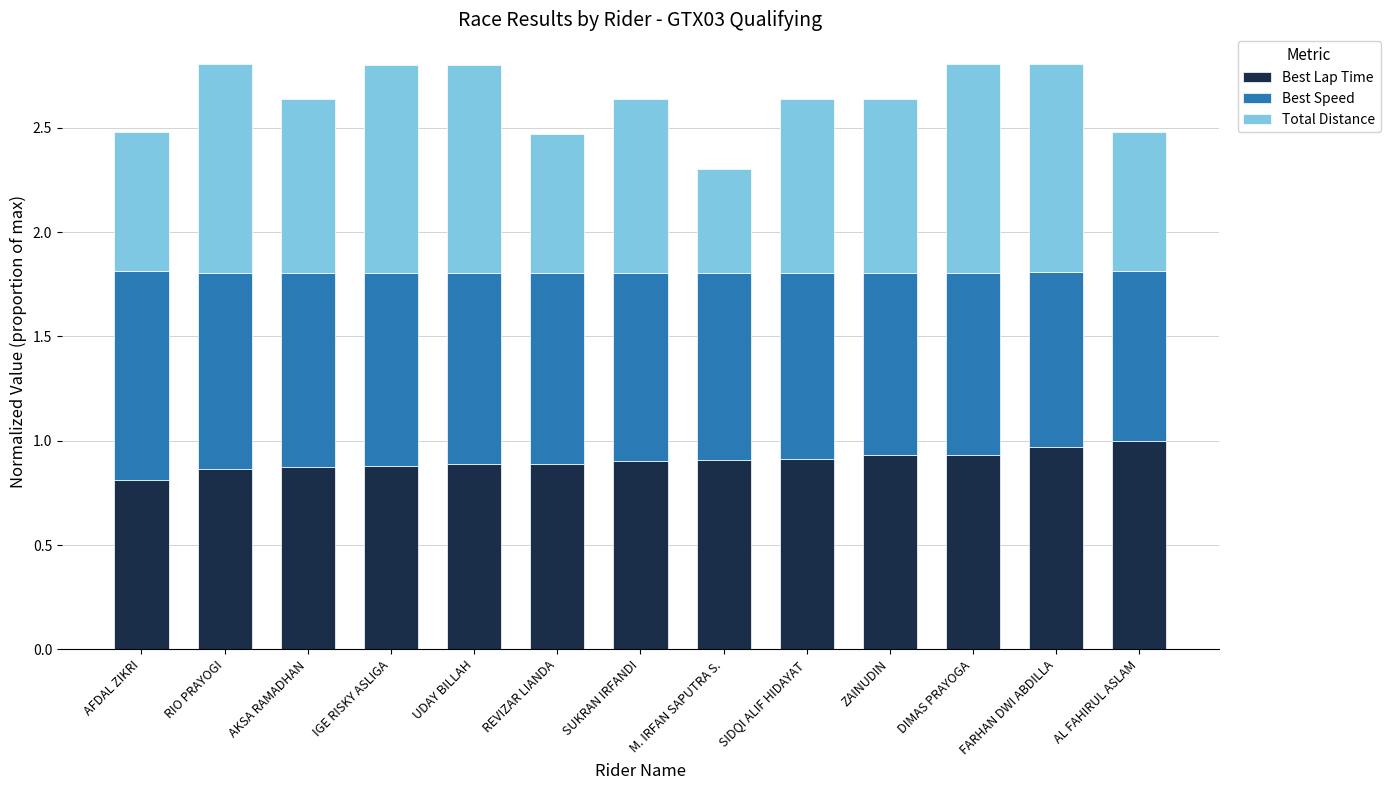

The value of Best Lap Time at AKSA RAMADHAN is 0.6. True or false?

False